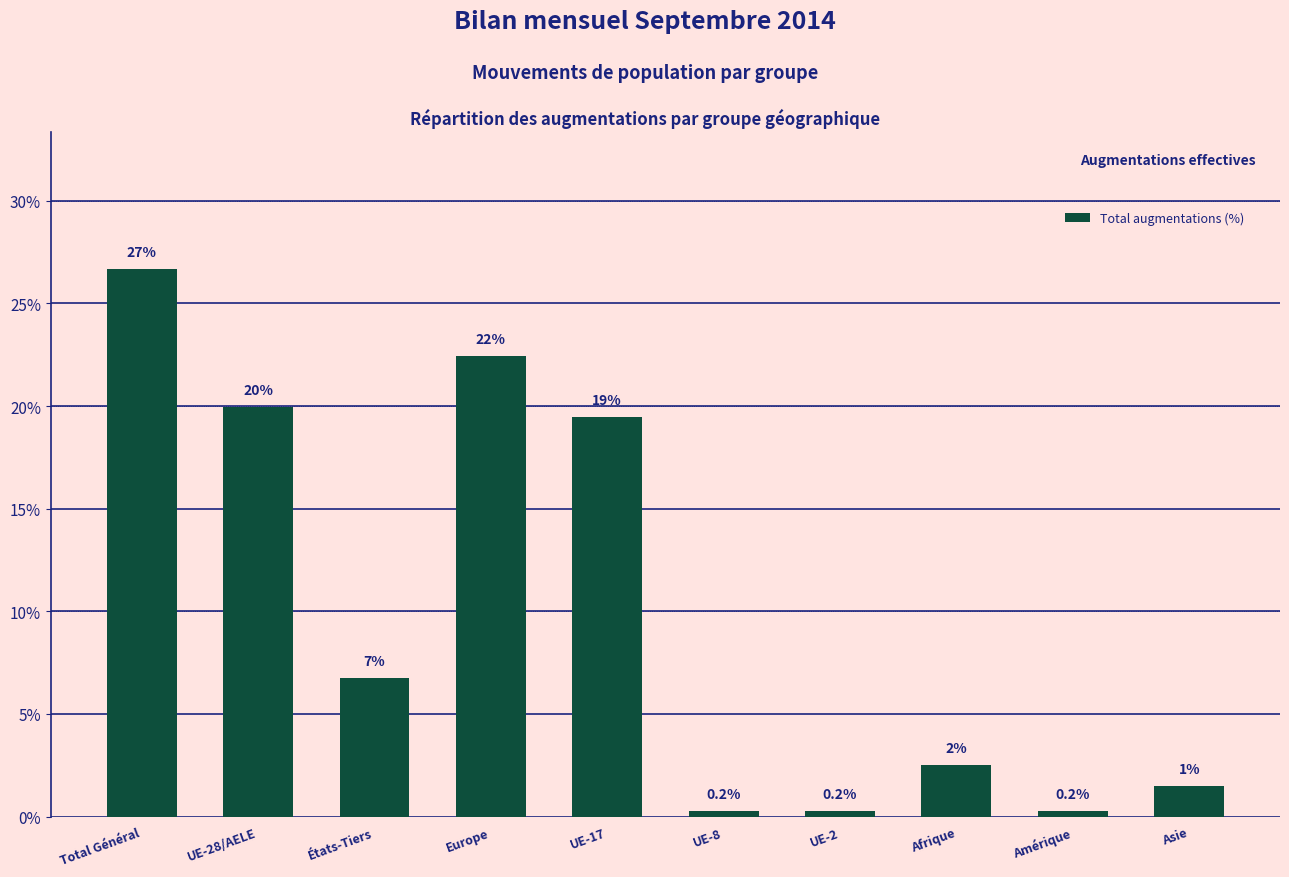

List the labels in order of value, largest first.

Total Général, Europe, UE-28/AELE, UE-17, États-Tiers, Afrique, Asie, UE-8, UE-2, Amérique